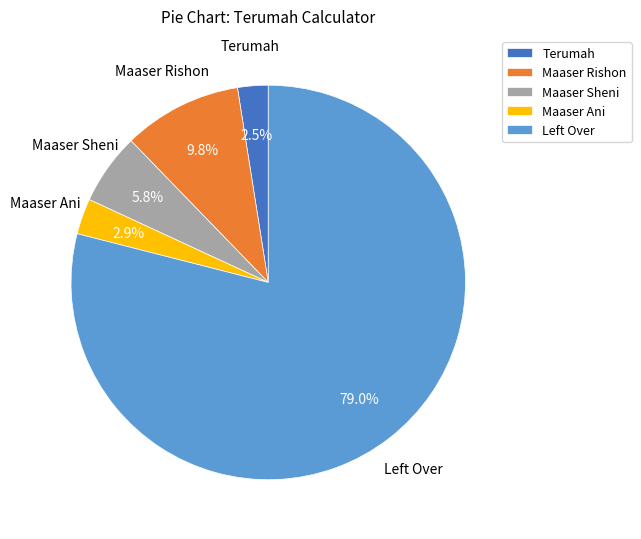

Which category has the biggest portion of the pie?

Left Over